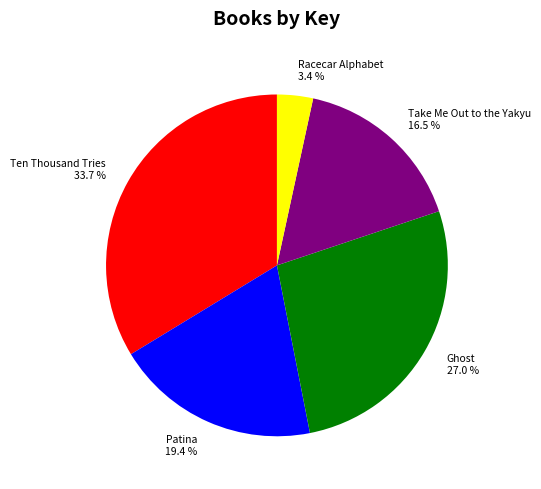

Count the number of slices in the pie.

5